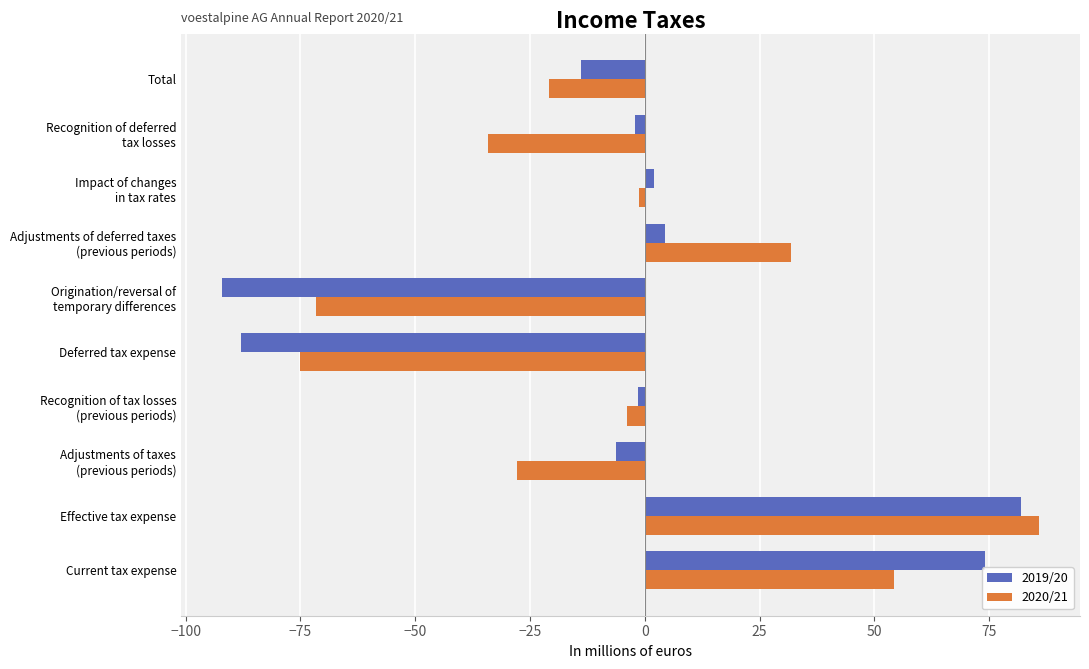

Rank the series by their average value, from lowest to highest.

2020/21, 2019/20